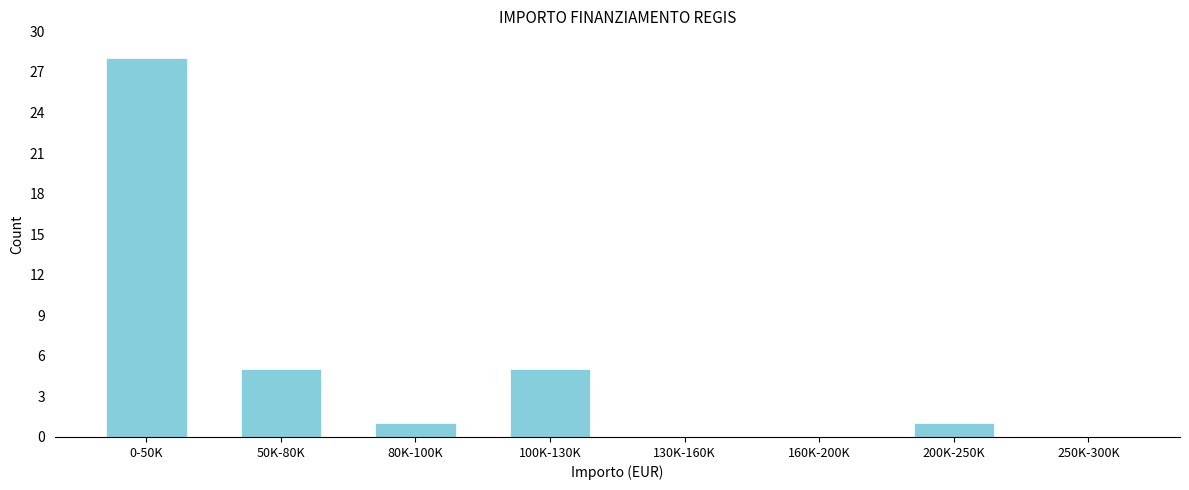

Reading right to left, what are all the values shown in this chart?

250K-300K=0	200K-250K=1	160K-200K=0	130K-160K=0	100K-130K=5	80K-100K=1	50K-80K=5	0-50K=28